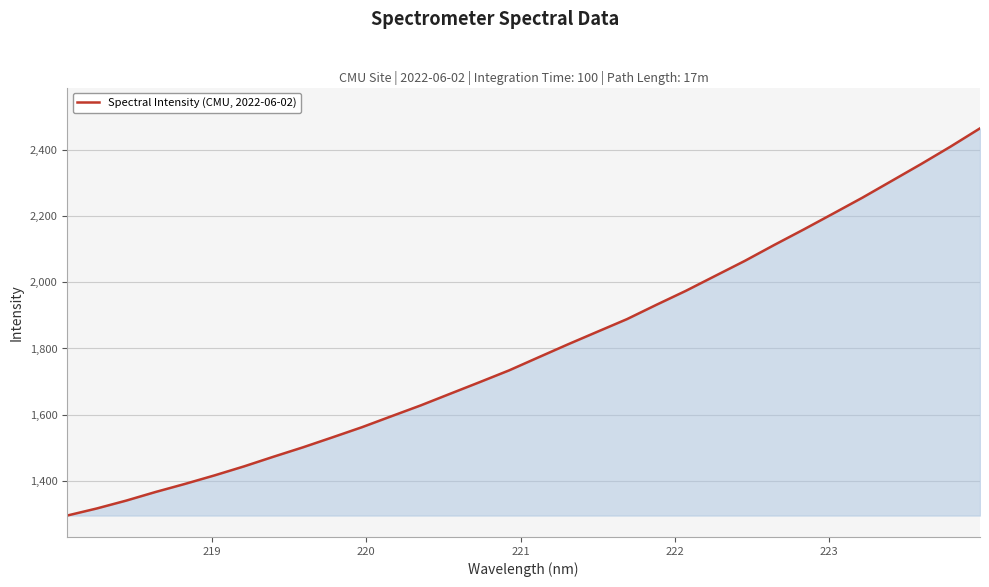

What is the maximum value shown in the chart?

2465.5